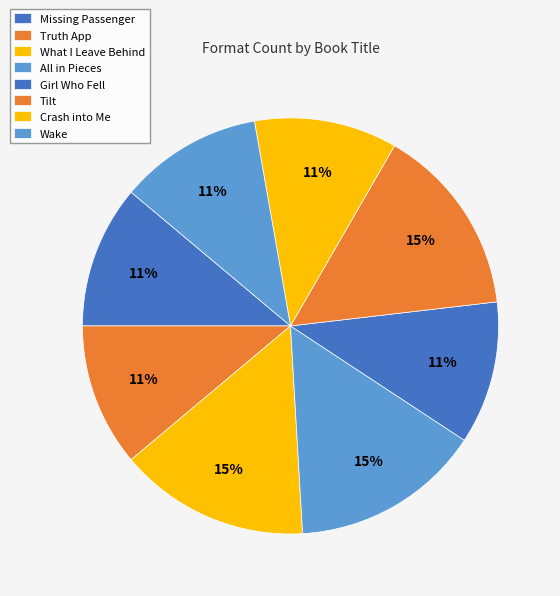

Count the number of slices in the pie.

8